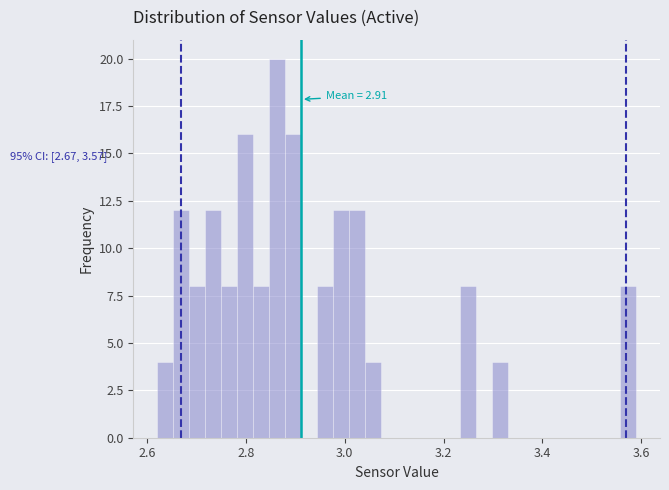

Read against the x-axis, roughly where is the centre of the tallest bar?

2.86